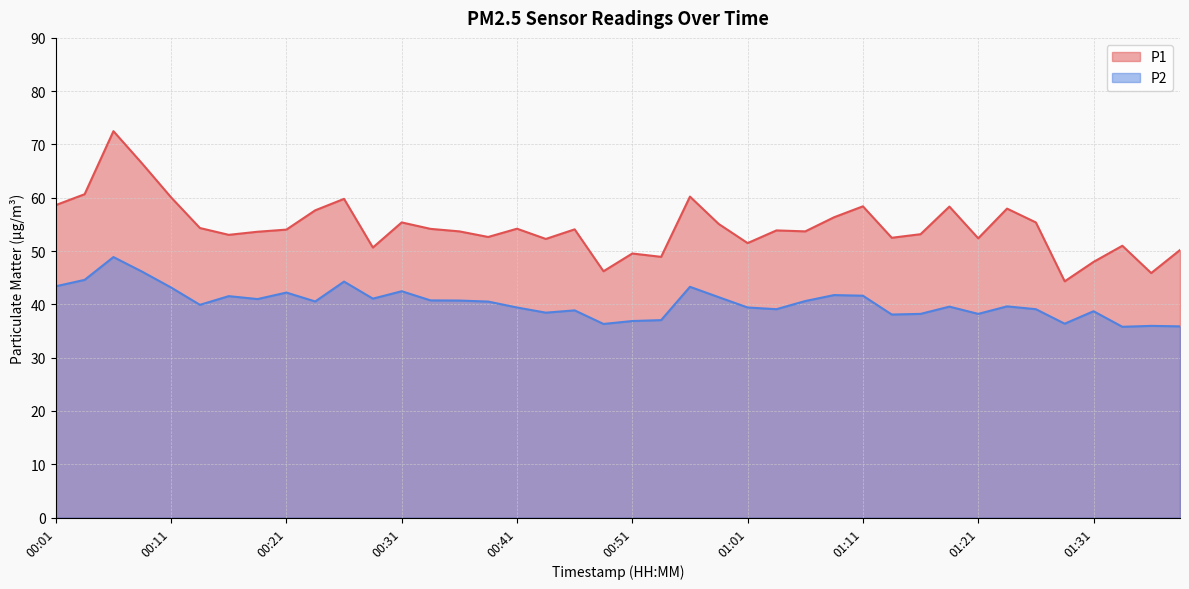

Does the chart have visible grid lines?

Yes